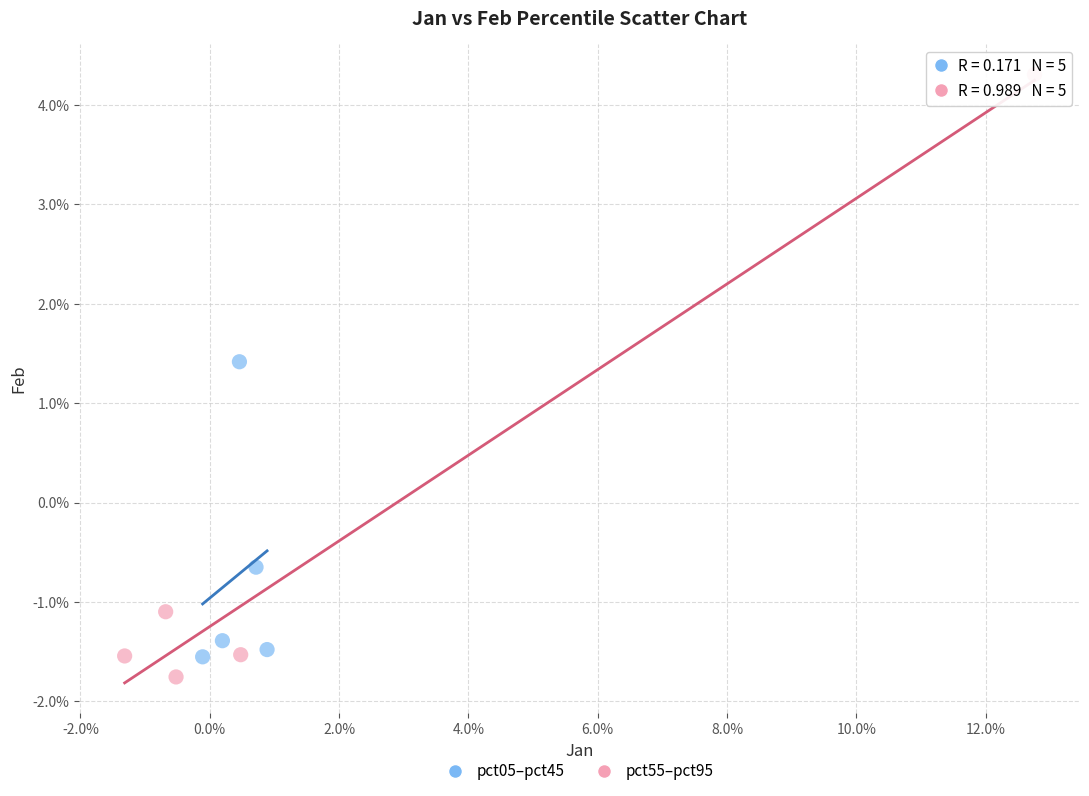

What are all the series names shown in the legend?

pct05–pct45, pct55–pct95